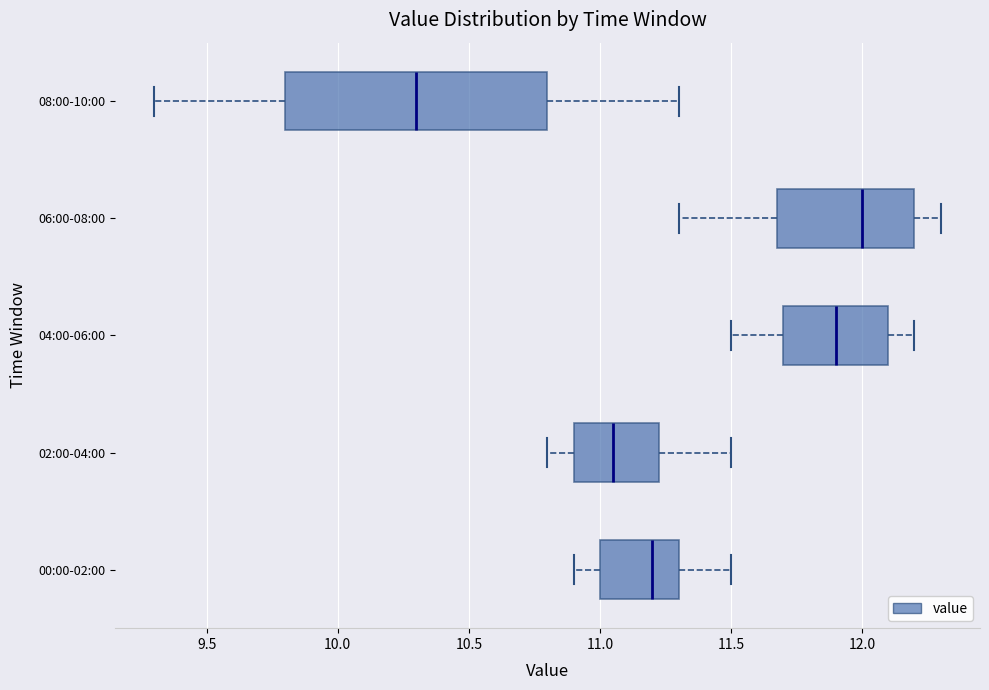

Which box is the widest, from its left edge to its right edge?

08:00-10:00